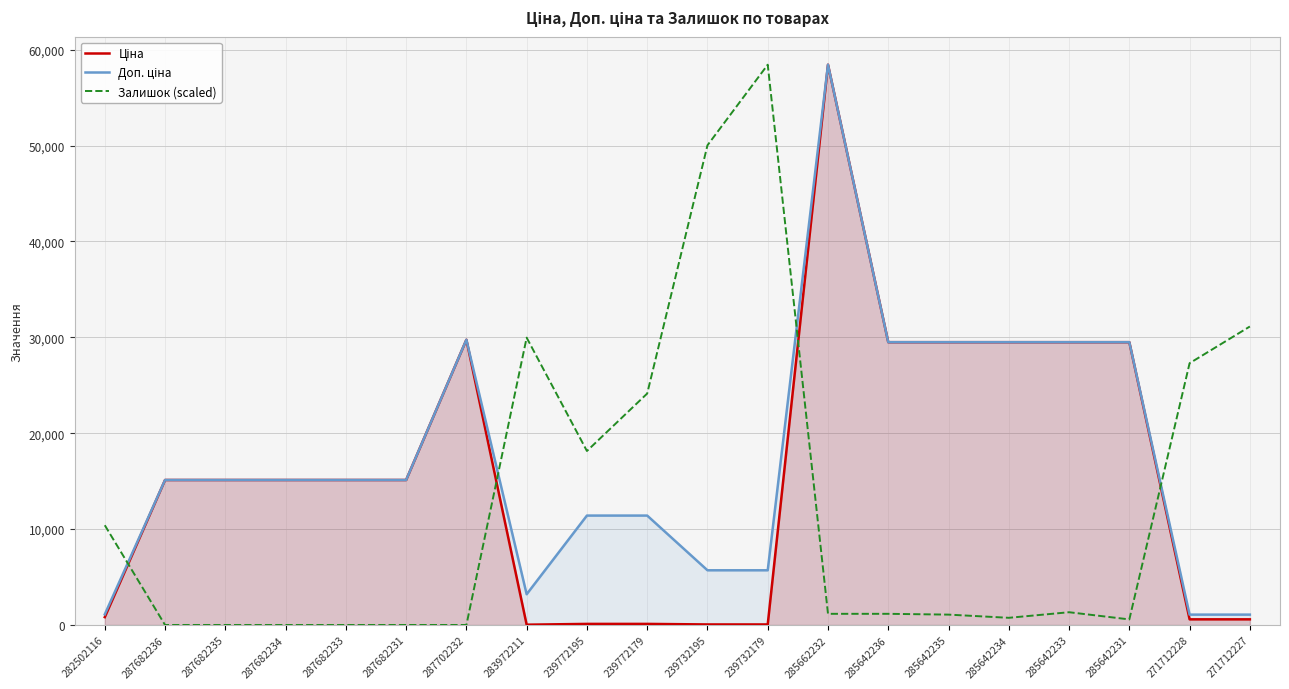

Reading left to right, transcribe all the data shown in this chart.

Ціна: 282502116=818.5	287682236=15120.0	287682235=15120.0	287682234=15120.0	287682233=15120.0	287682231=15120.0	287702232=29747.2	283972211=32.0	239772195=114.1	239772179=114.1	239732195=57.0	239732179=57.0	285662232=58426.5	285642236=29491.5	285642235=29491.5	285642234=29491.5	285642233=29491.5	285642231=29491.5	271712228=589.9	271712227=589.9
Доп. ціна: 282502116=1109.2	287682236=15120.0	287682235=15120.0	287682234=15120.0	287682233=15120.0	287682231=15120.0	287702232=29747.2	283972211=3205.0	239772195=11410.0	239772179=11410.0	239732195=5705.0	239732179=5705.0	285662232=58426.5	285642236=29491.5	285642235=29491.5	285642234=29491.5	285642233=29491.5	285642231=29491.5	271712228=1081.7	271712227=1081.7
Залишок (scaled): 282502116=10403.6	287682236=0.0	287682235=0.0	287682234=0.0	287682233=0.0	287682231=0.0	287702232=0.0	283972211=29962.3	239772195=18143.9	239772179=24136.3	239732195=50020.4	239732179=58426.5	285662232=1165.2	285642236=1165.2	285642235=1082.0	285642234=749.1	285642233=1331.7	285642231=582.6	271712228=27299.0	271712227=31127.5